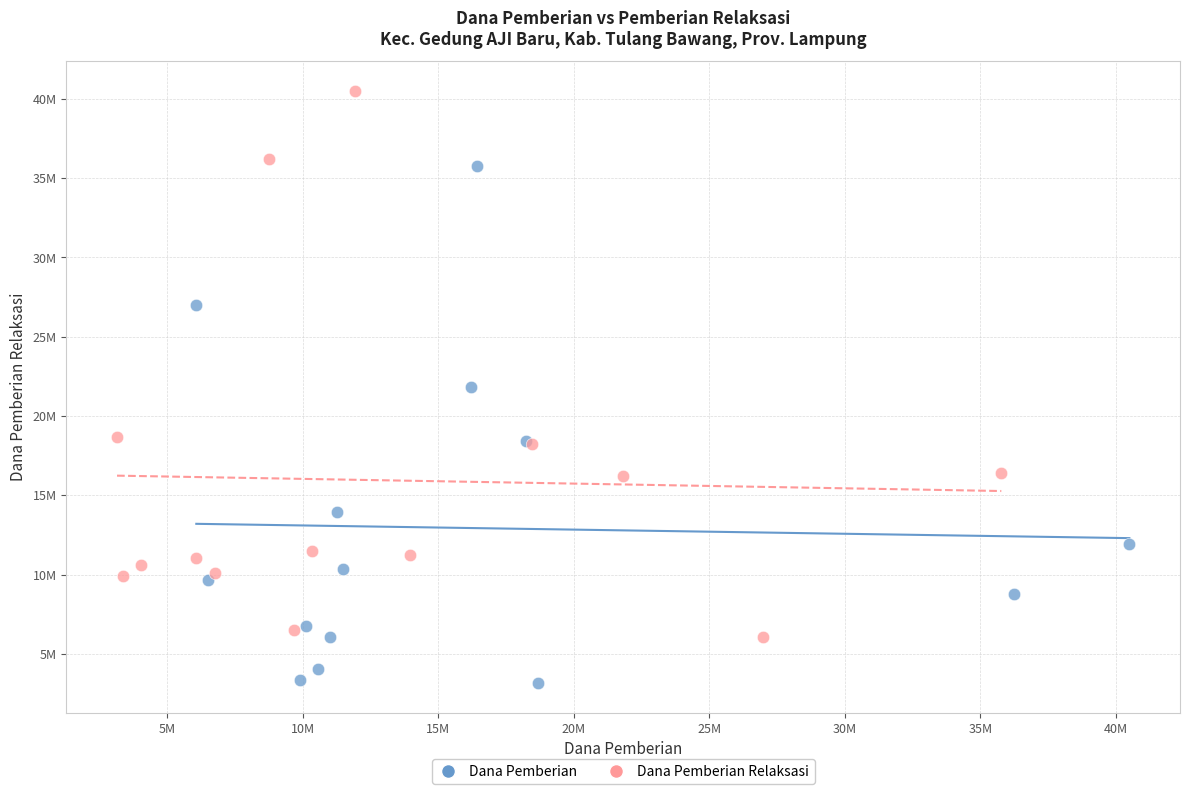

What are all the series names shown in the legend?

Dana Pemberian, Dana Pemberian Relaksasi